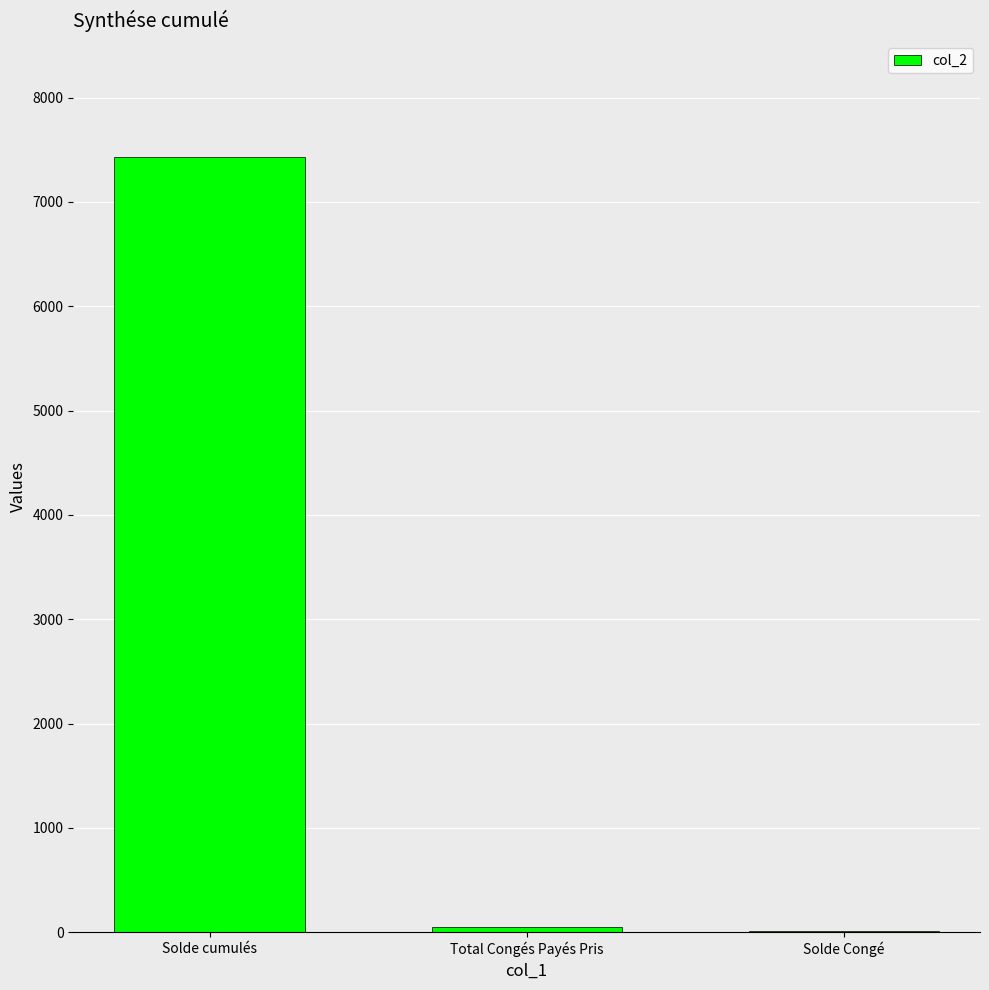

Between Total Congés Payés Pris and Solde cumulés, which is larger?

Solde cumulés